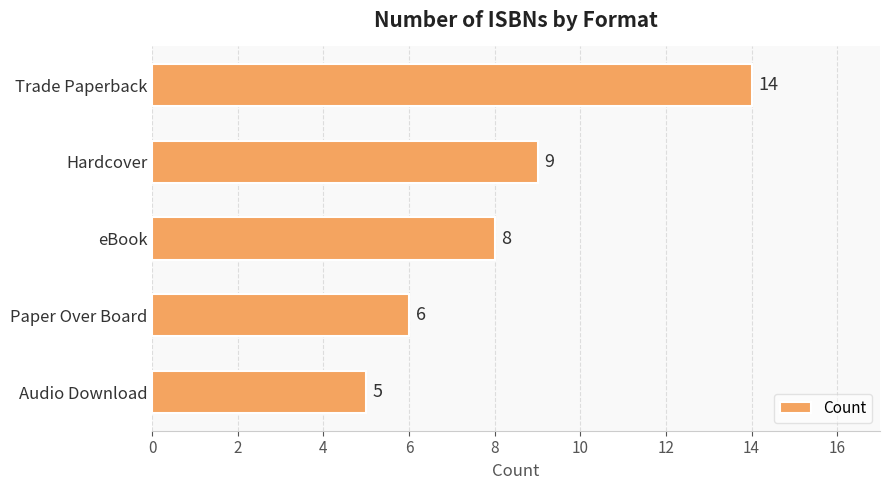

Rank the categories by value from lowest to highest.

Audio Download, Paper Over Board, eBook, Hardcover, Trade Paperback